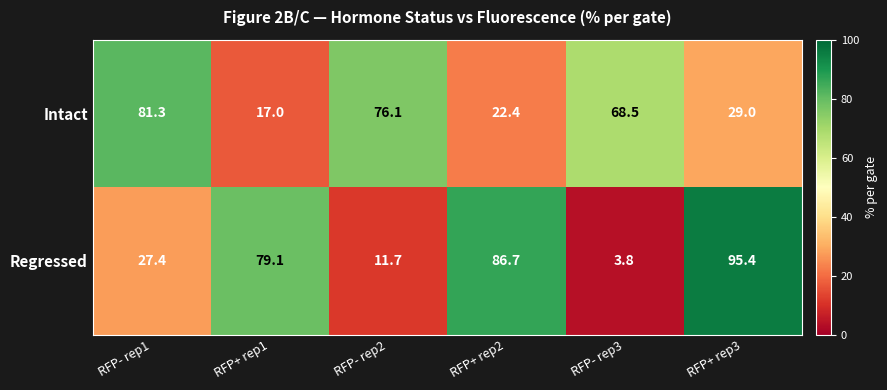

At how many categories does at least one series exceed 9?

6